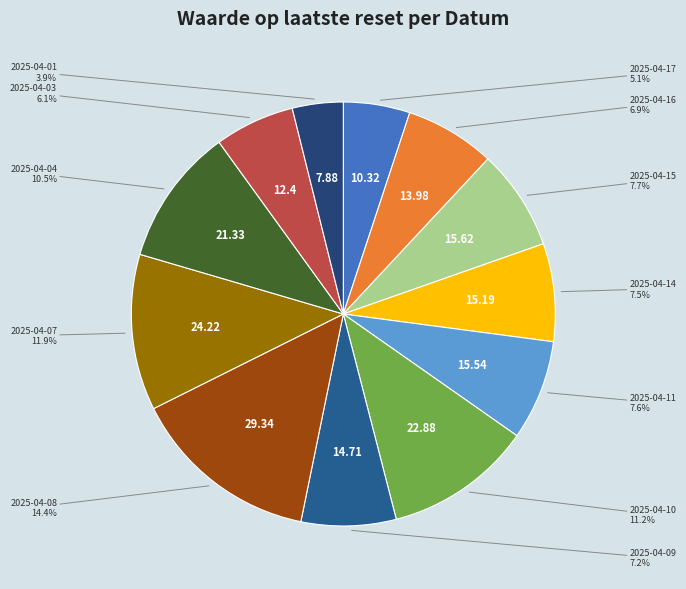

How many slices are in this pie chart?

12